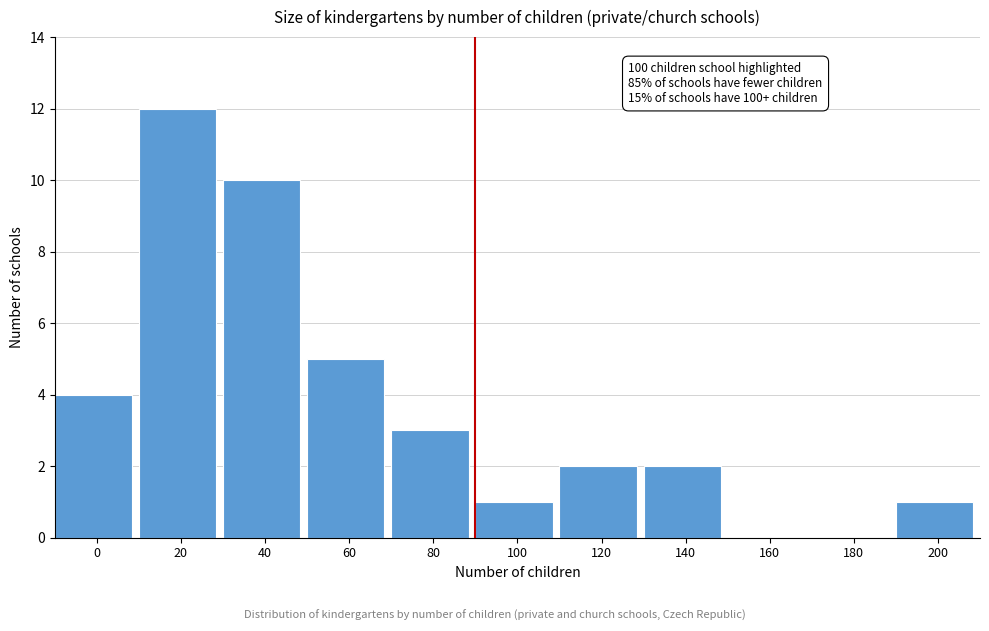

Reading left to right, extract all data points from this chart.

0=4	20=12	40=10	60=5	80=3	100=1	120=2	140=2	160=0	180=0	200=1